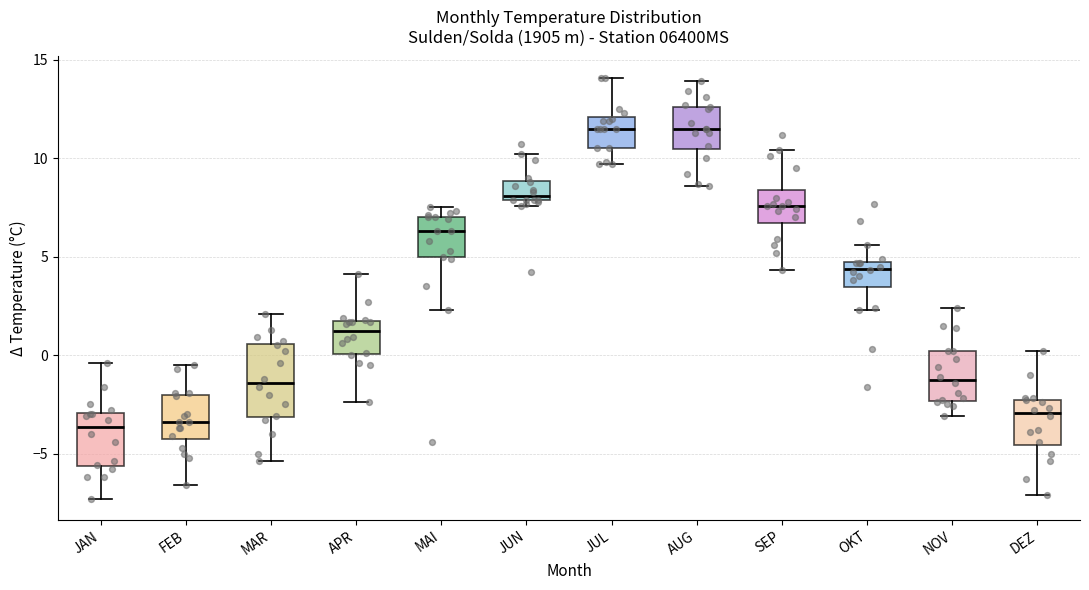

Reading left to right, read every box against the y-axis: the position of its median line, the range the box covers, and the ends of its whiskers. The values are not printed on the chart, so give them approximately, as read against the axis.

JAN: median -3.5, box -5.5 to -3.0, whiskers -7.5 to -0.5
FEB: median -3.5, box -4.0 to -2.0, whiskers -6.5 to -0.5
MAR: median -1.5, box -3.0 to 0.5, whiskers -5.5 to 2.0
APR: median 1.5 (just below the box's upper edge), box 0.0 to 1.5, whiskers -2.5 to 4.0
MAI: median 6.5, box 5.0 to 7.0, whiskers 2.5 to 7.5
JUN: median 8.0 (just above the box's lower edge), box 8.0 to 9.0, whiskers 7.5 to 10.0
JUL: median 11.5, box 10.5 to 12.0, whiskers 9.5 to 14.0
AUG: median 11.5, box 10.5 to 12.5, whiskers 8.5 to 14.0
SEP: median 7.5, box 6.5 to 8.5, whiskers 4.5 to 10.5
OKT: median 4.5, box 3.5 to 5.0, whiskers 2.5 to 5.5
NOV: median -1.0, box -2.5 to 0.0, whiskers -3.0 to 2.5
DEZ: median -3.0, box -4.5 to -2.5, whiskers -7.0 to 0.0